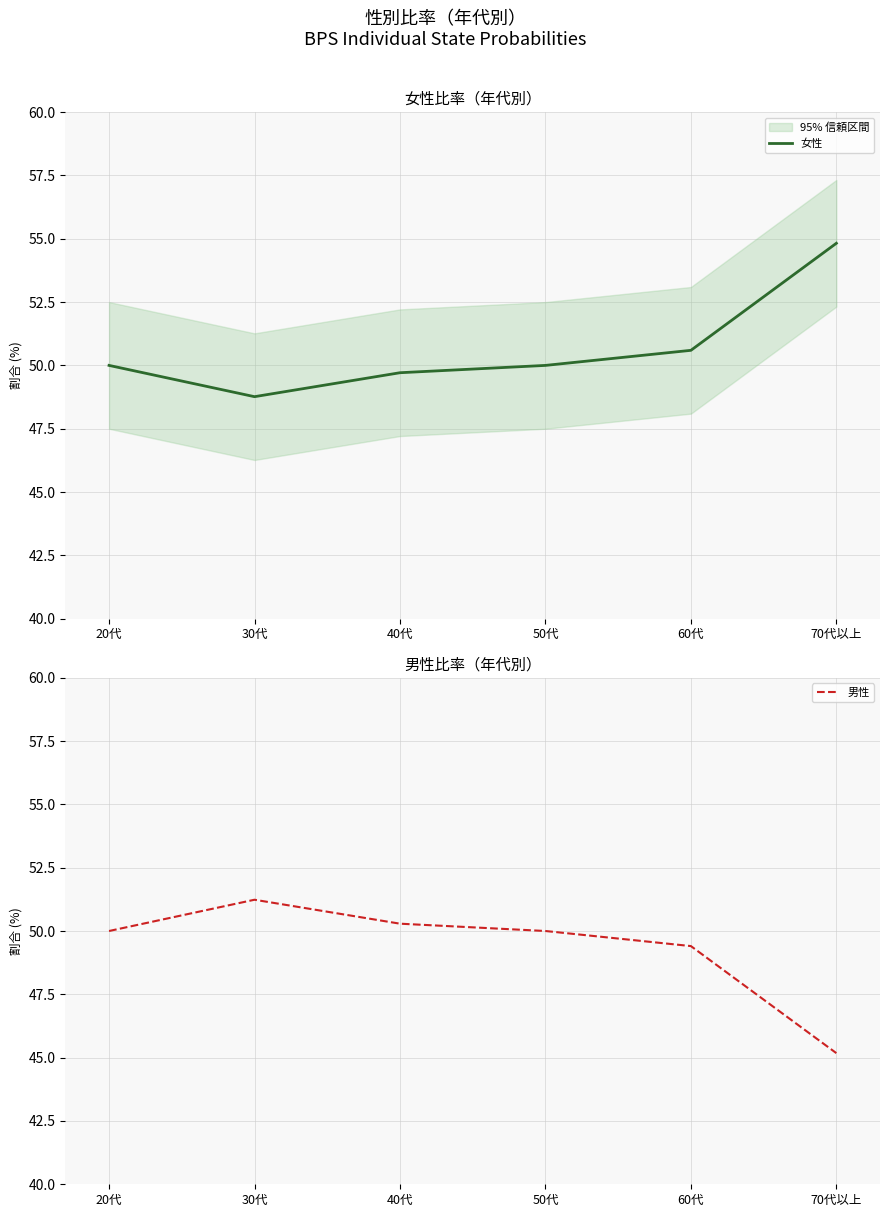

What is the sum of the 女性 values at 60代 and 20代?

100.6